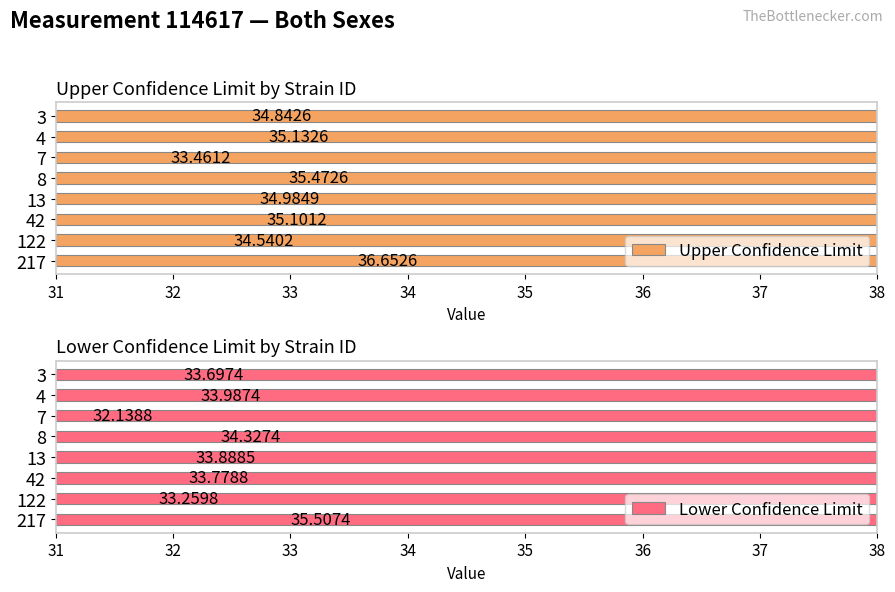

What is the value of the Upper Confidence Limit bar at the 5th from the left?

35.0